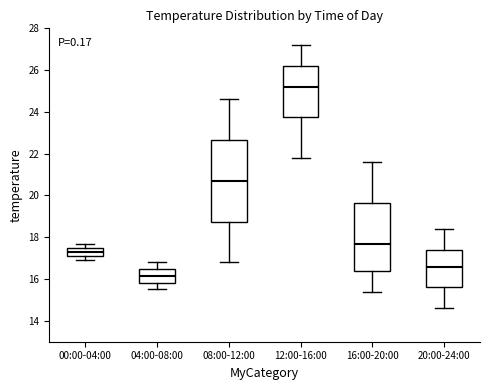

Where does the lower whisker of the box for 00:00-04:00 end on the y-axis? The values are not printed on the chart, so give them approximately, as read against the axis.

17.0